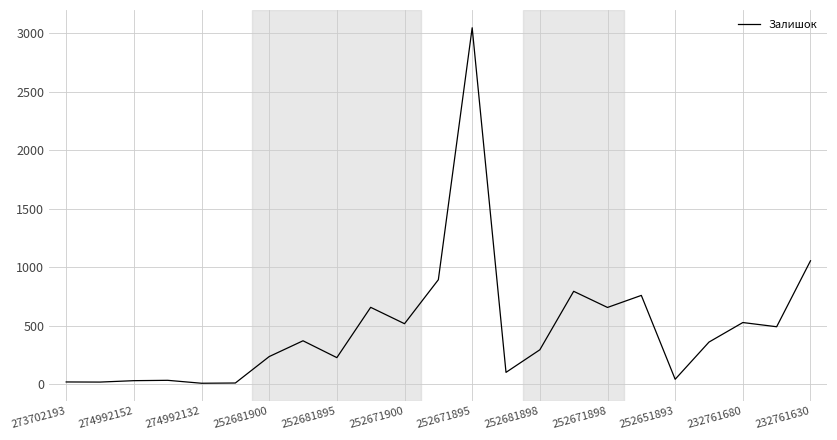

Does the chart display data point markers on the line(s)?

No